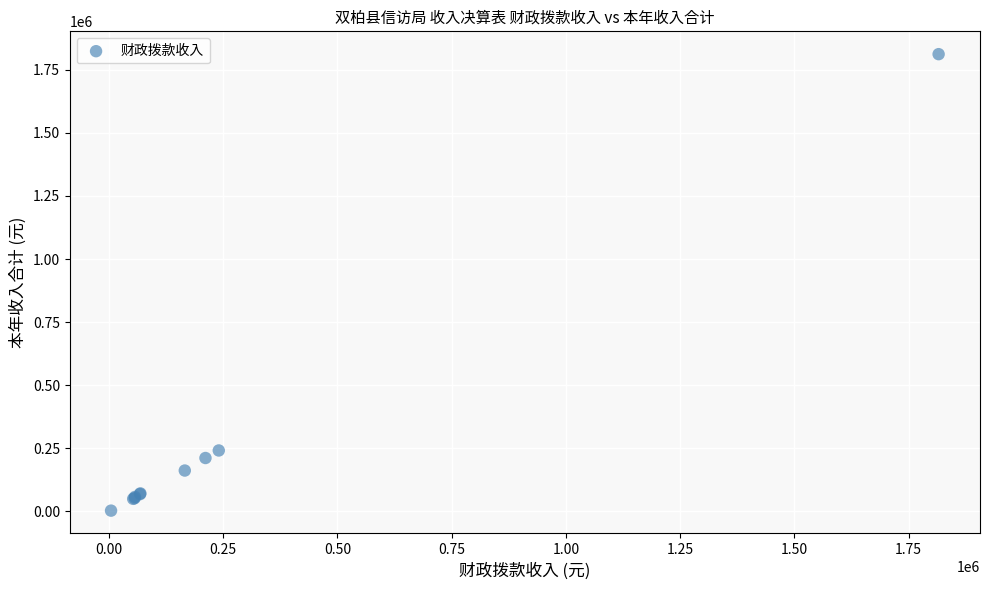

What Y value in the scatter plot is closest to 907388?

241324.4